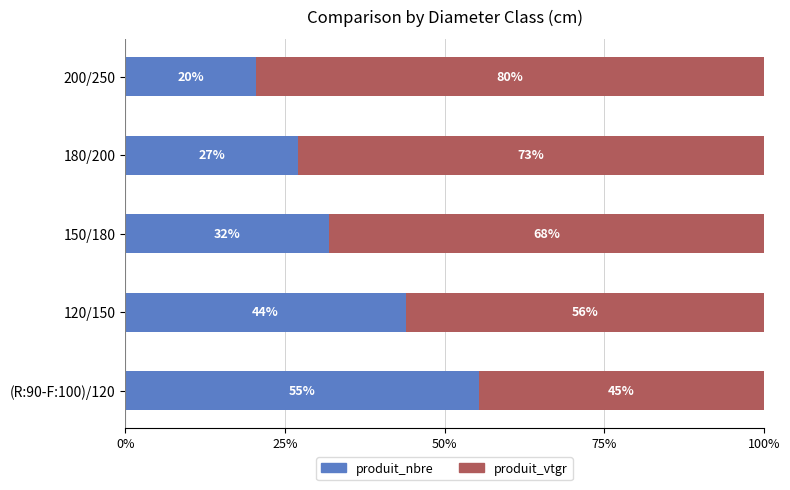

Where is produit_nbre nearest to the value 37?

150/180